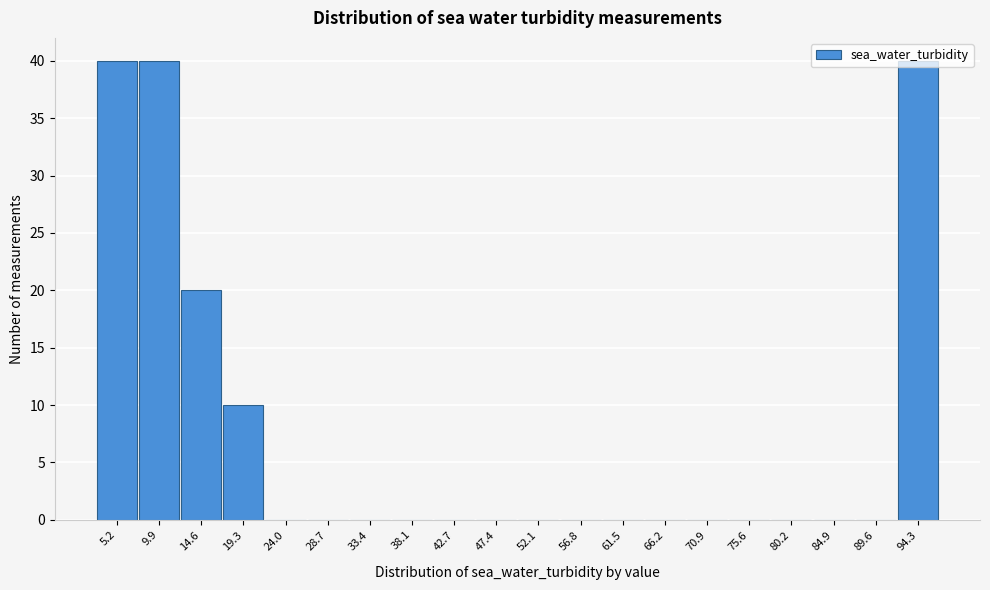

Is it true that the value at 42.7 is 0?

True